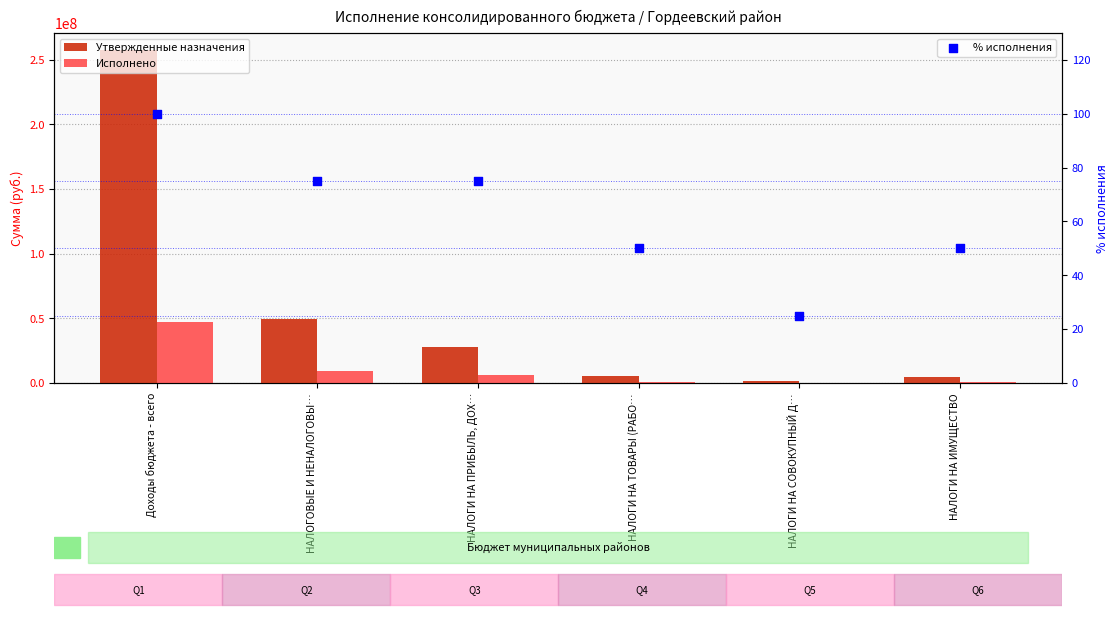

What is the total value across all series at НАЛОГОВЫЕ И НЕНАЛОГОВЫ…?

58640616.4